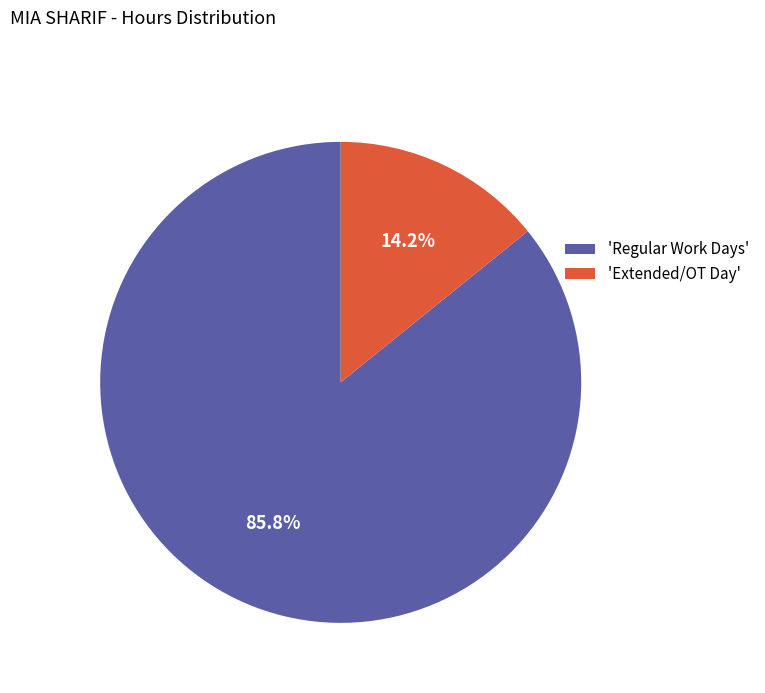

Which has a higher value, 'Regular Work Days' or 'Extended/OT Day'?

'Regular Work Days'